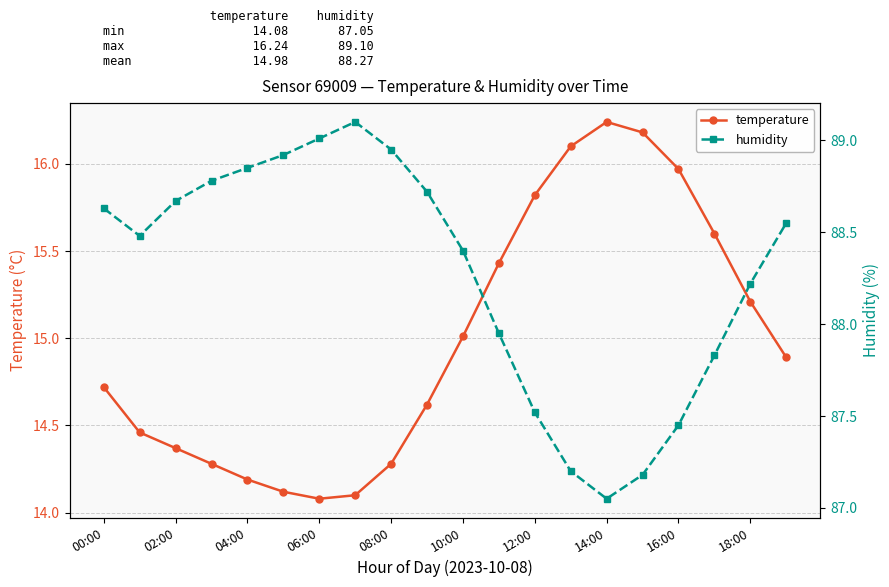

What is the value of the humidity point at the 10th from the left?

88.7